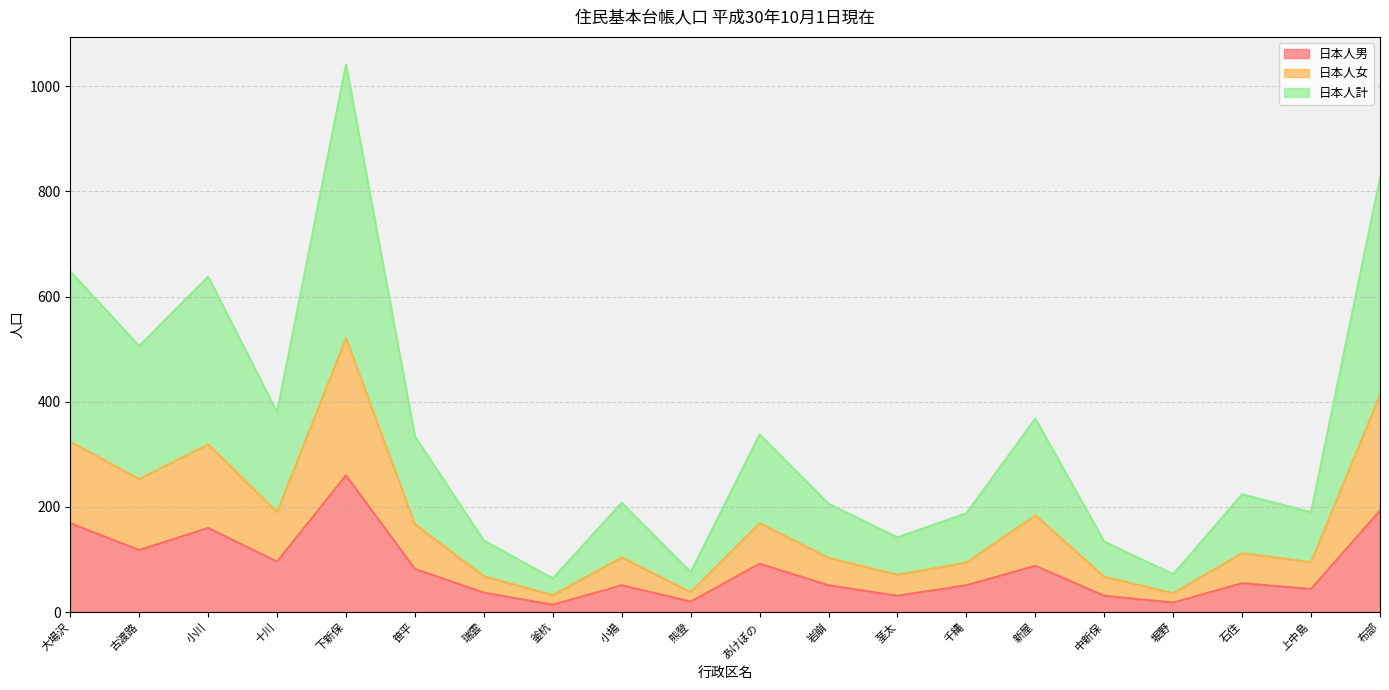

Reading left to right, extract all data points from this chart.

日本人男: 169	118	160	96	260	82	37	14	51	20	92	51	31	51	88	31	18	55	44	193
日本人女: 324	253	319	190	521	167	68	32	104	38	169	103	71	94	184	67	36	112	95	413
日本人計: 648	506	638	380	1042	334	136	64	208	76	338	206	142	188	368	134	72	224	190	826